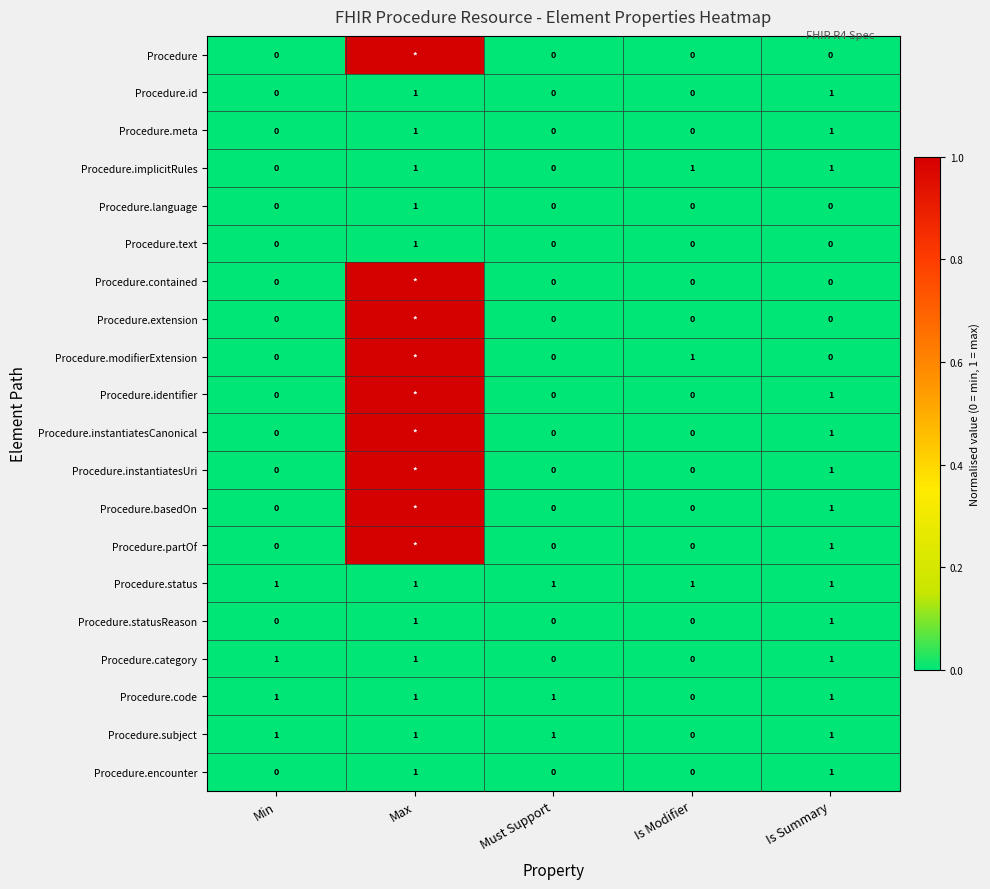

Is it true that Procedure.modifierExtension equals 1 at Is Modifier?

True